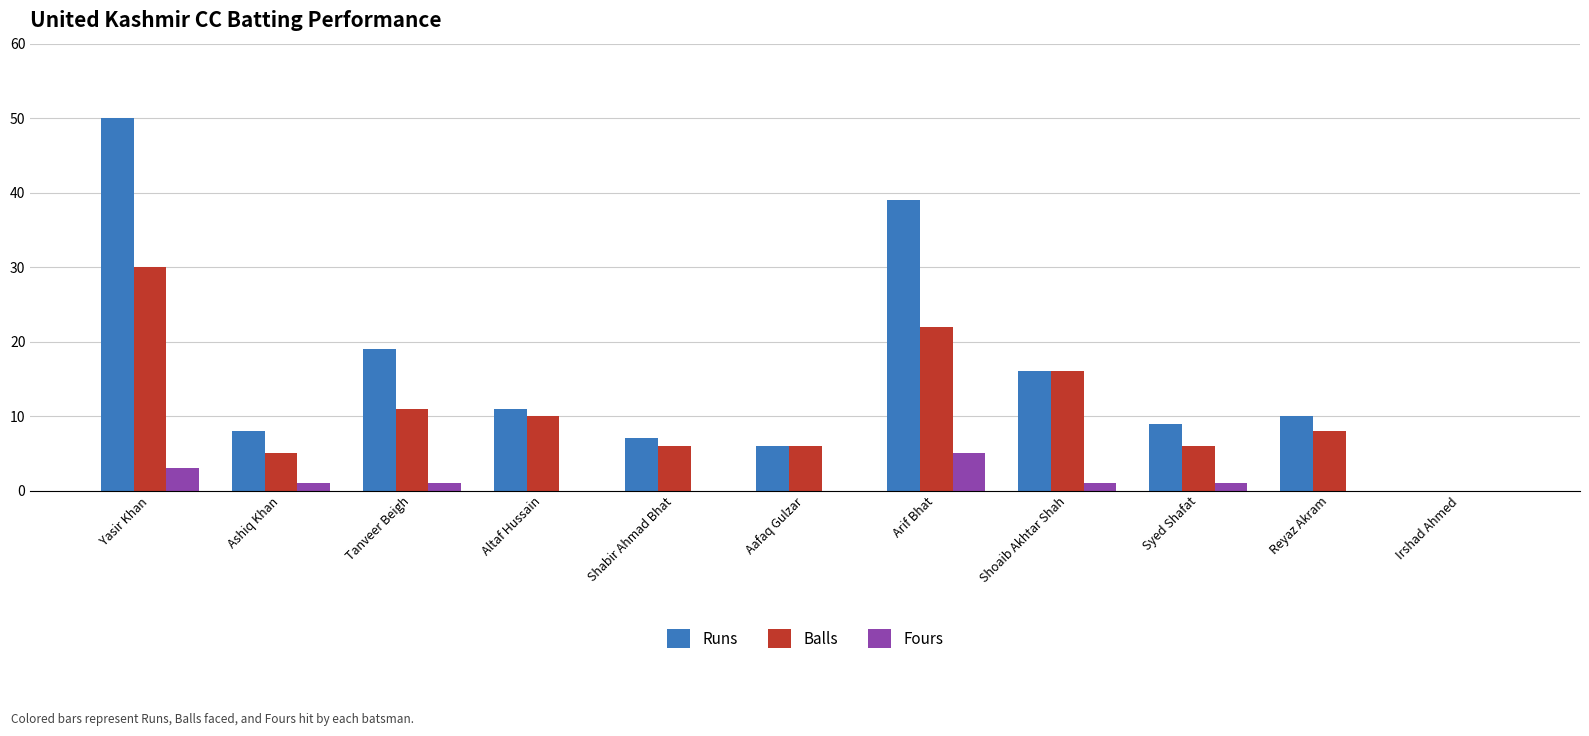

The Runs series shows 11 at Shoaib Akhtar Shah. True or false?

False